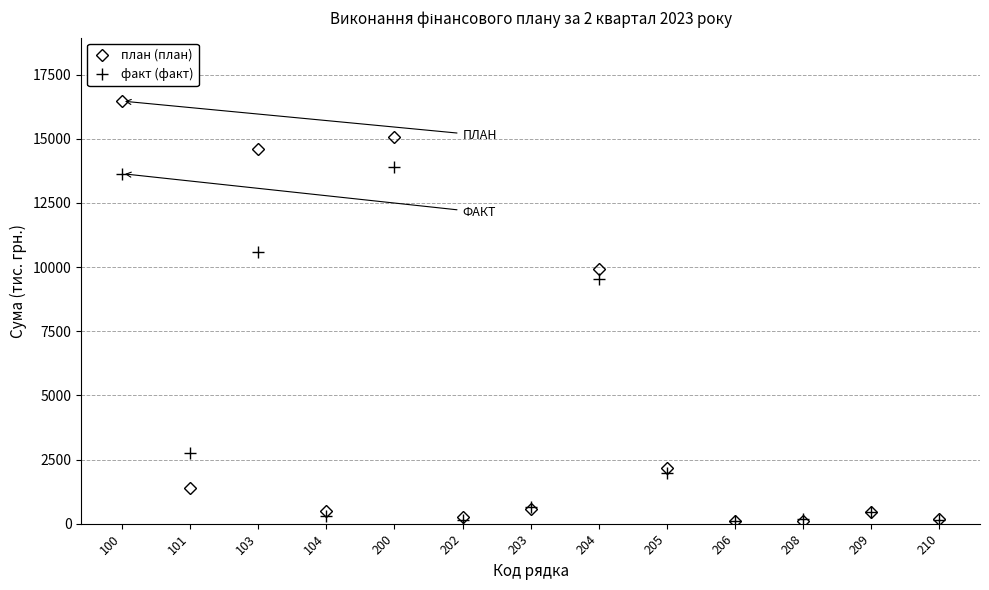

What is the difference between the highest and lowest values at 209?

15.4